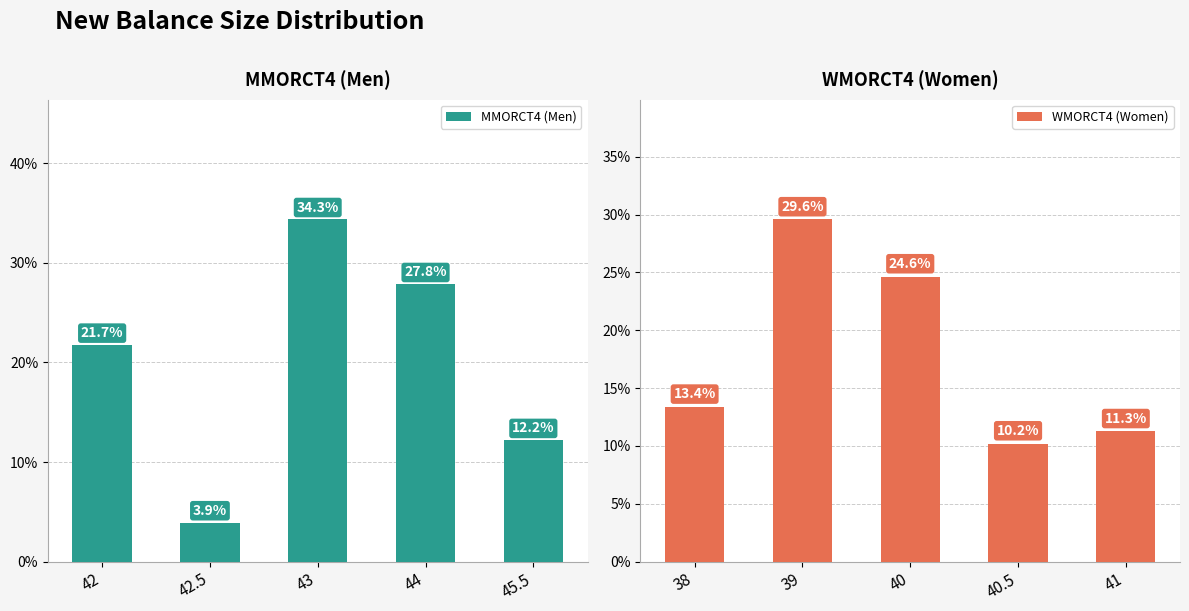

The MMORCT4 (Men) series shows 0.8 at 42.5. True or false?

False